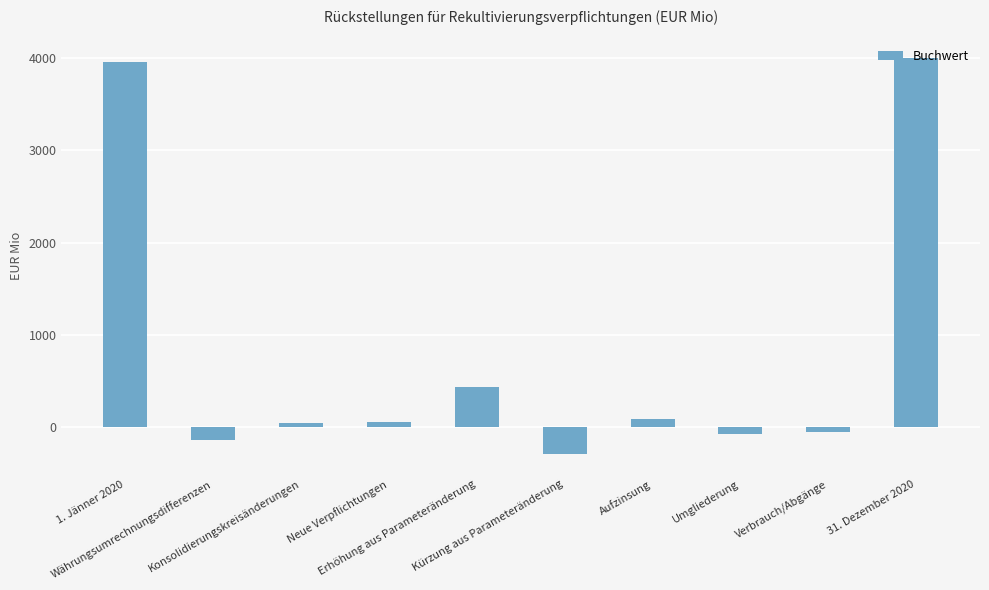

What is the change in value from Konsolidierungskreisänderungen to Neue Verpflichtungen?

+13